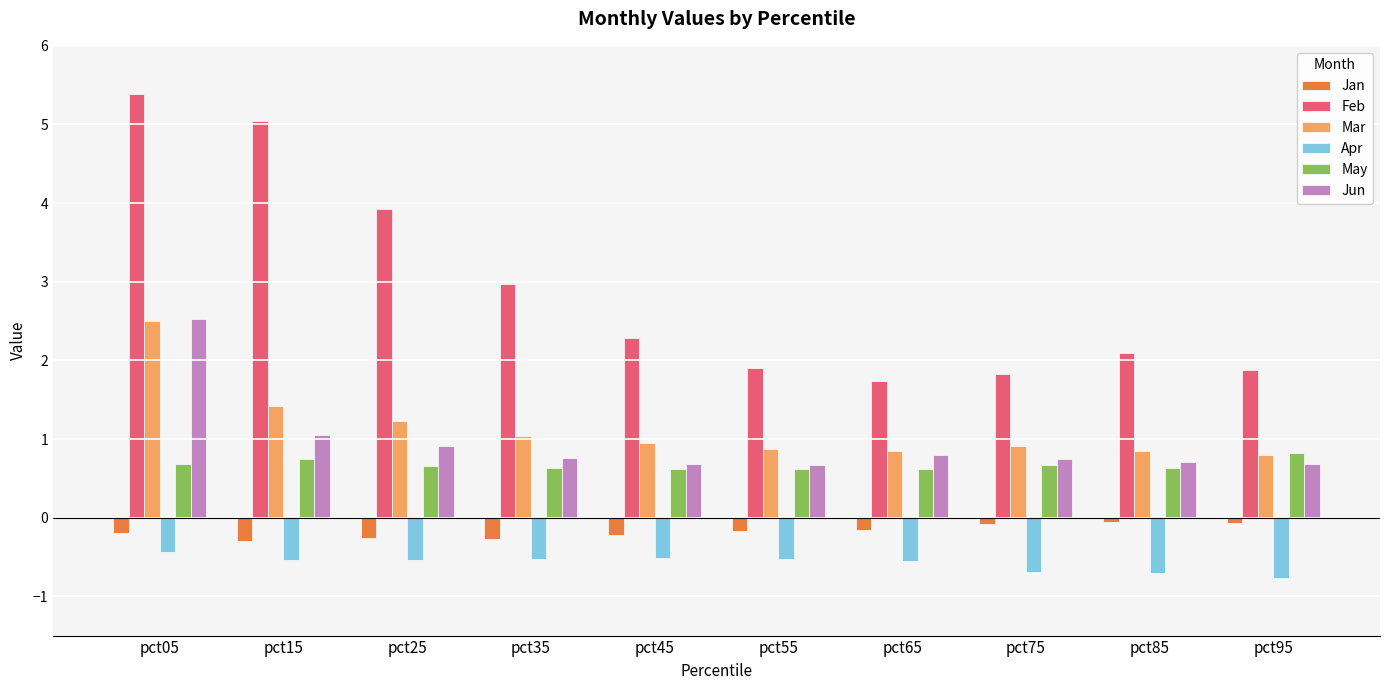

What is the greatest value displayed?

5.4